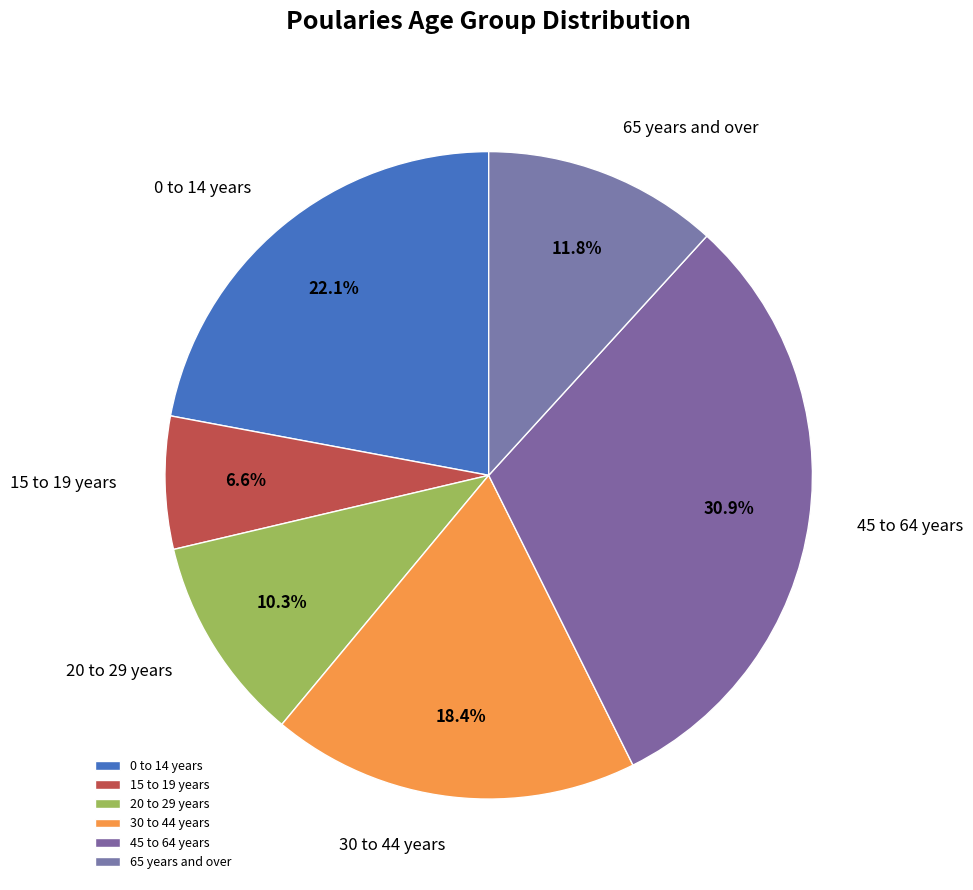

Count the number of slices in the pie.

6